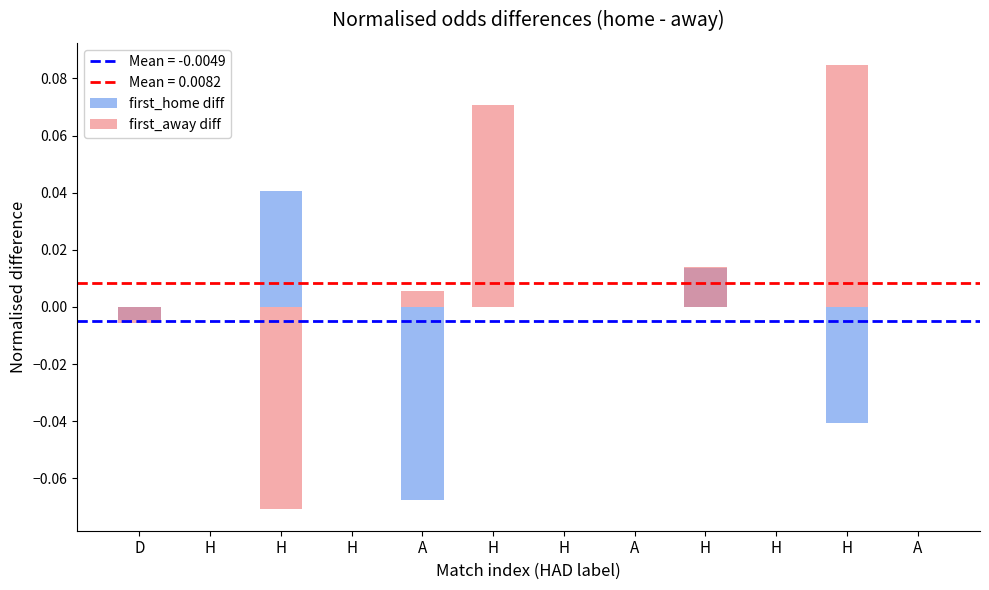

Which series has the widest spread of values?

first_away diff